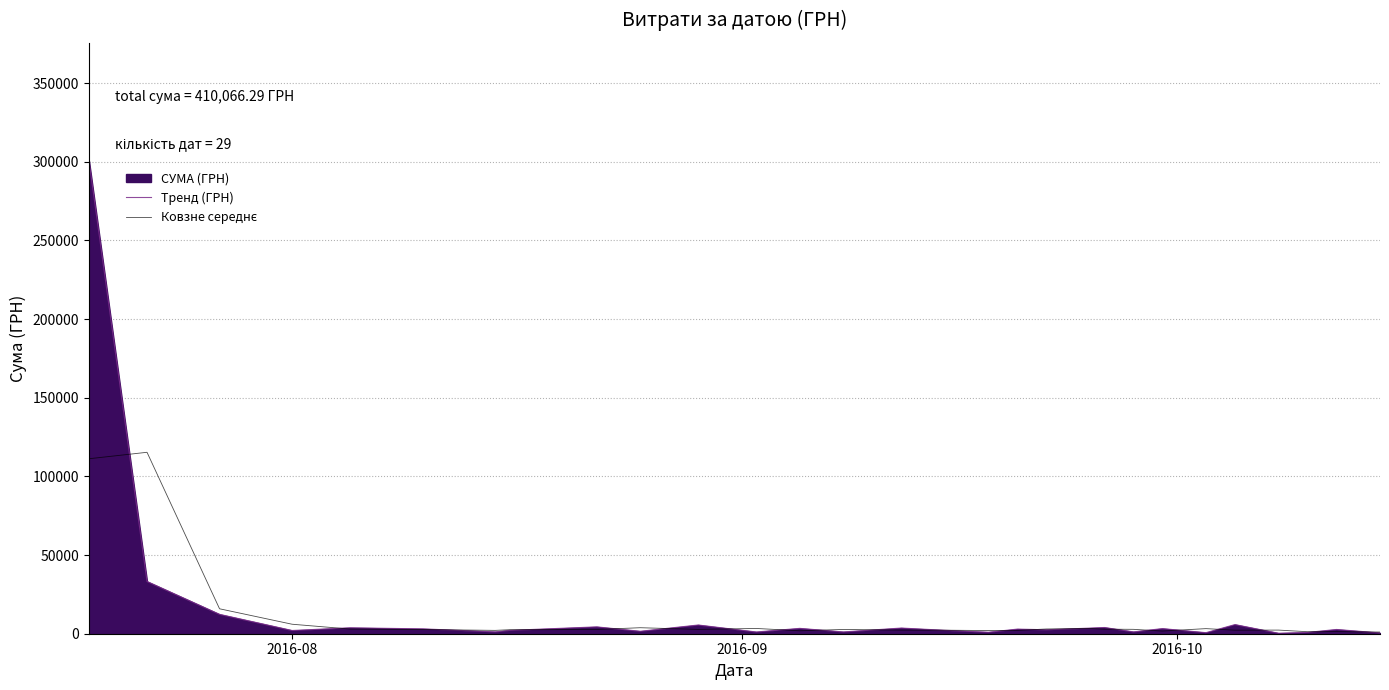

What is the highest value of the Тренд (ГРН) series?

300429.2